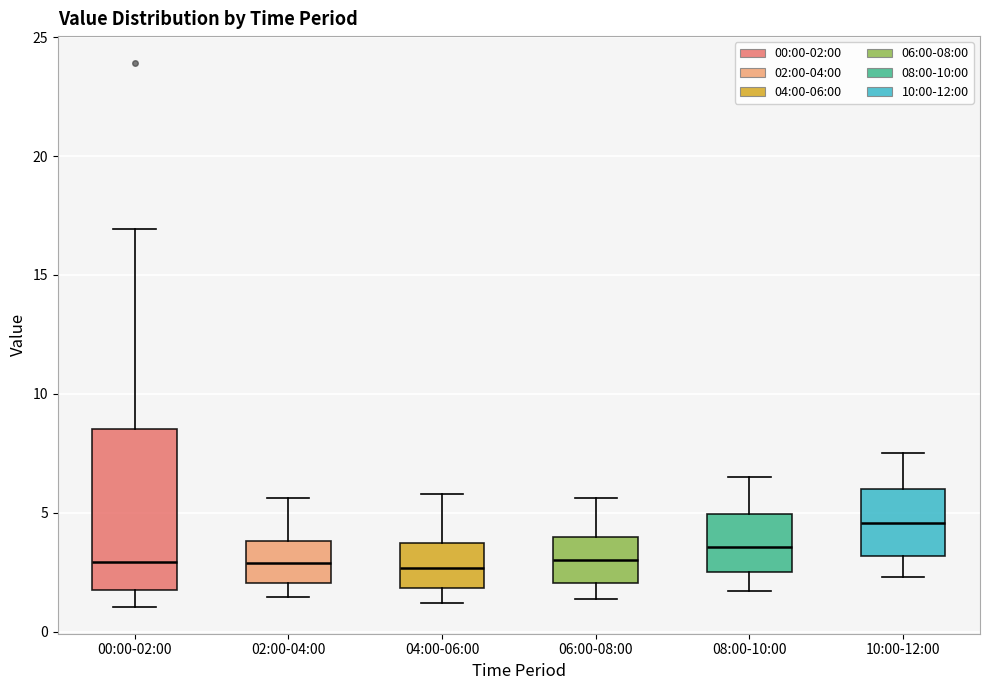

Comparing the boxes themselves (not the whiskers), which one is the tallest?

00:00-02:00